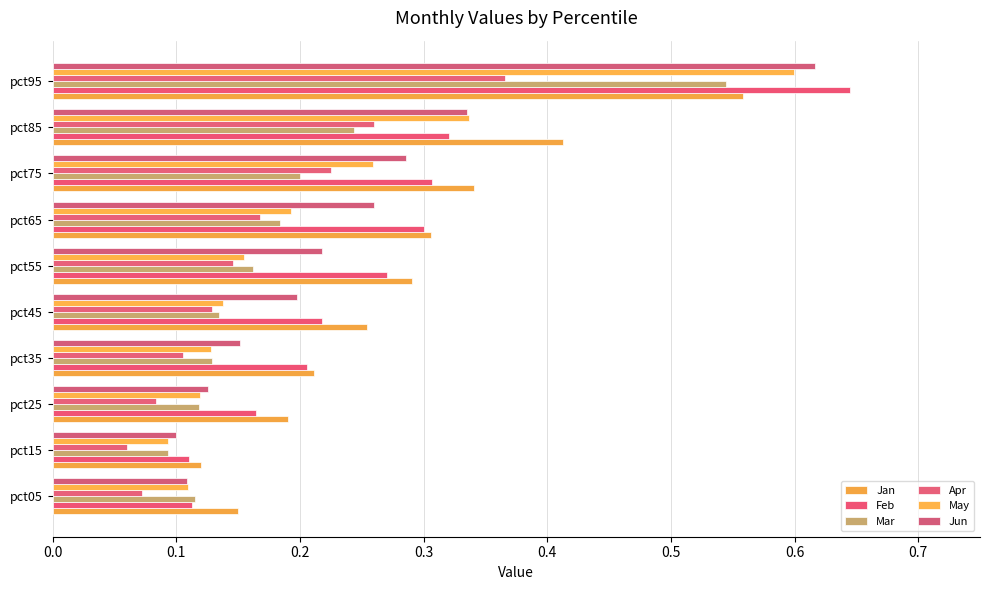

At how many categories does at least one series exceed 0?

10